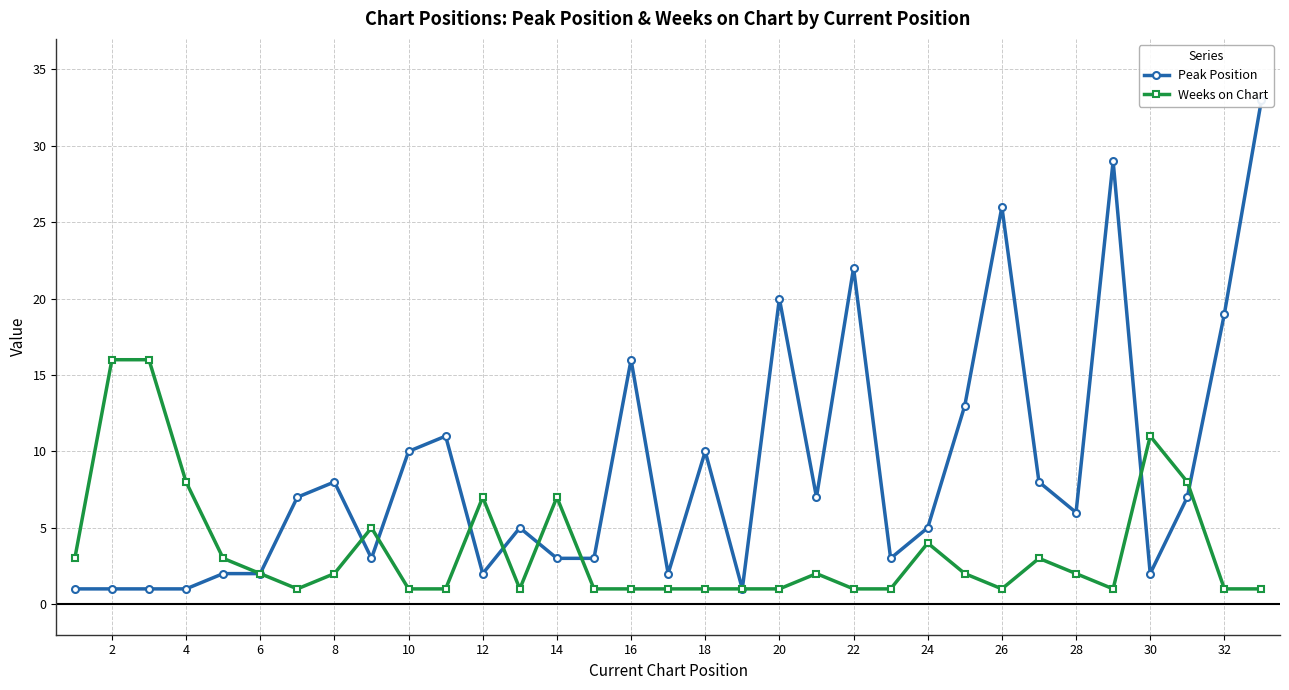

The value of Weeks on Chart at 22 is 1. True or false?

True